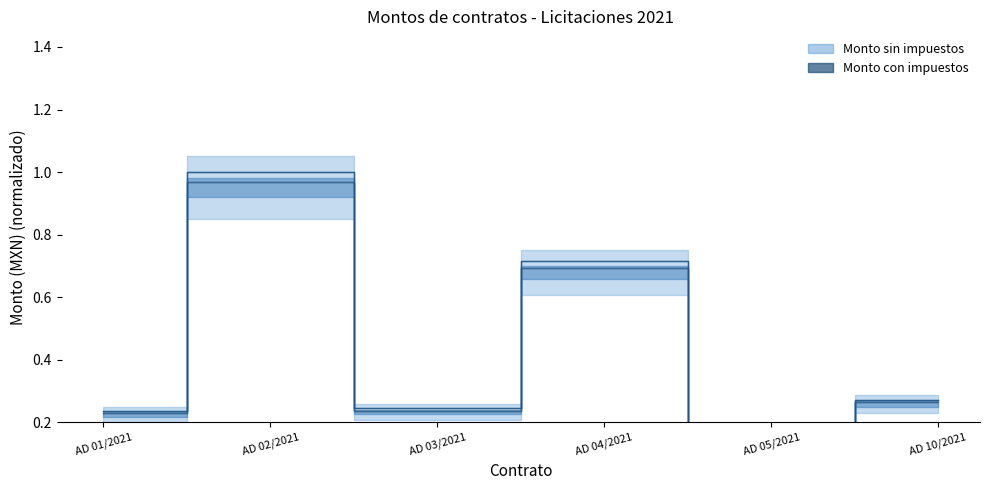

Is this an area chart (filled region under the line)?

No